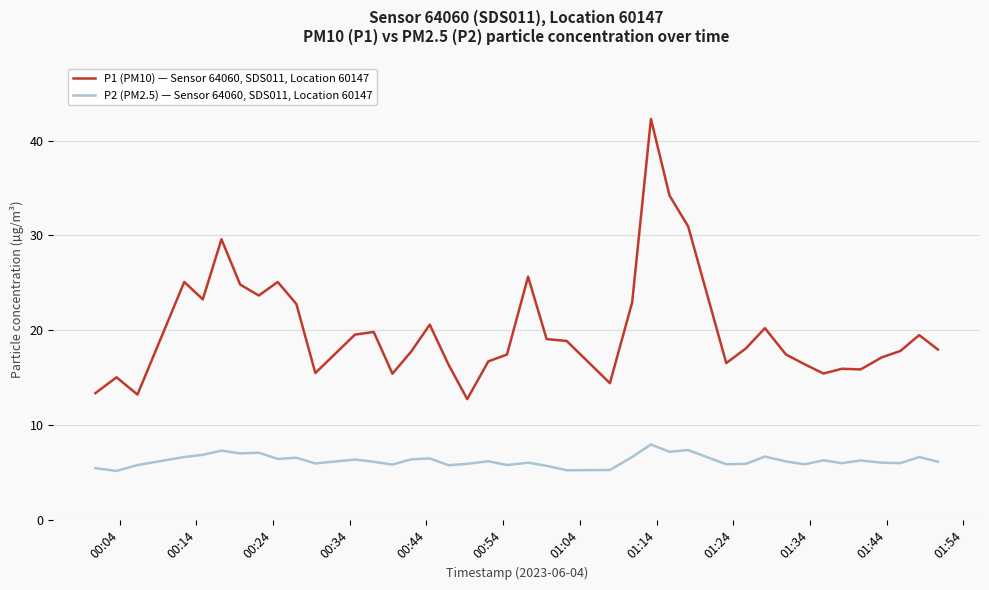

What is the difference between the maximum and minimum values in the P1 (PM10) — Sensor 64060, SDS011, Location 60147 series?

29.5